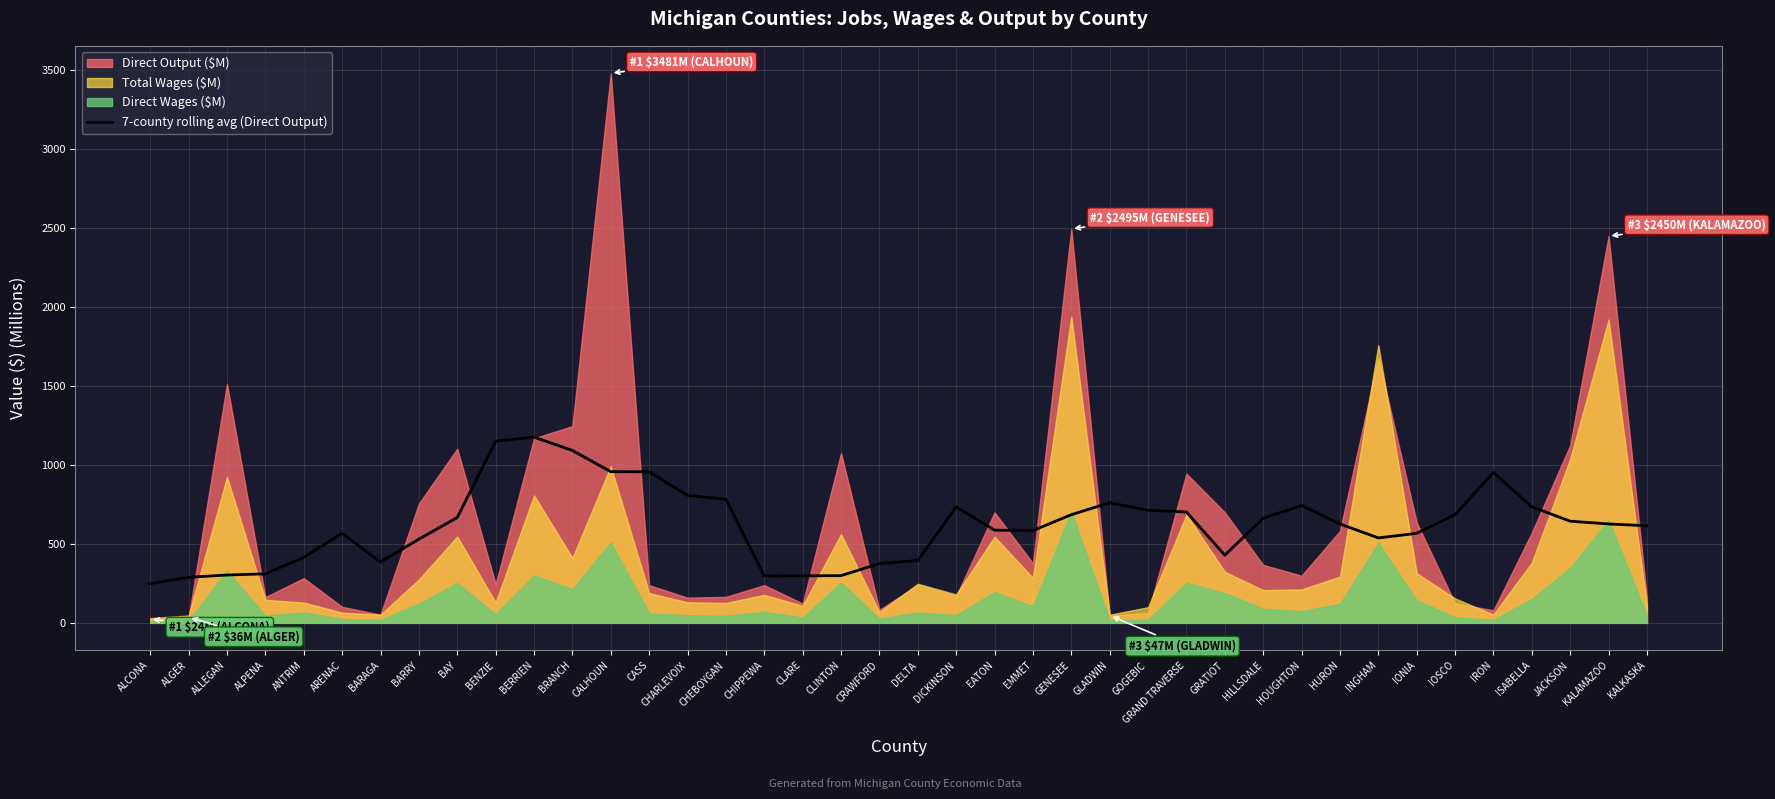

How many data points are above 626?

21